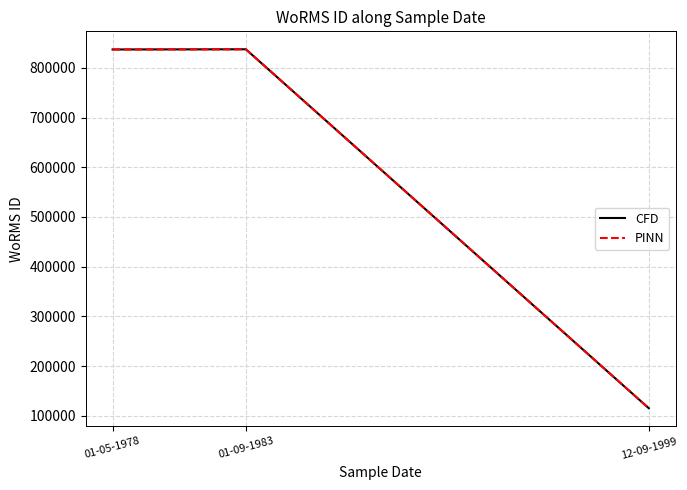

Does the chart display data point markers on the line(s)?

No